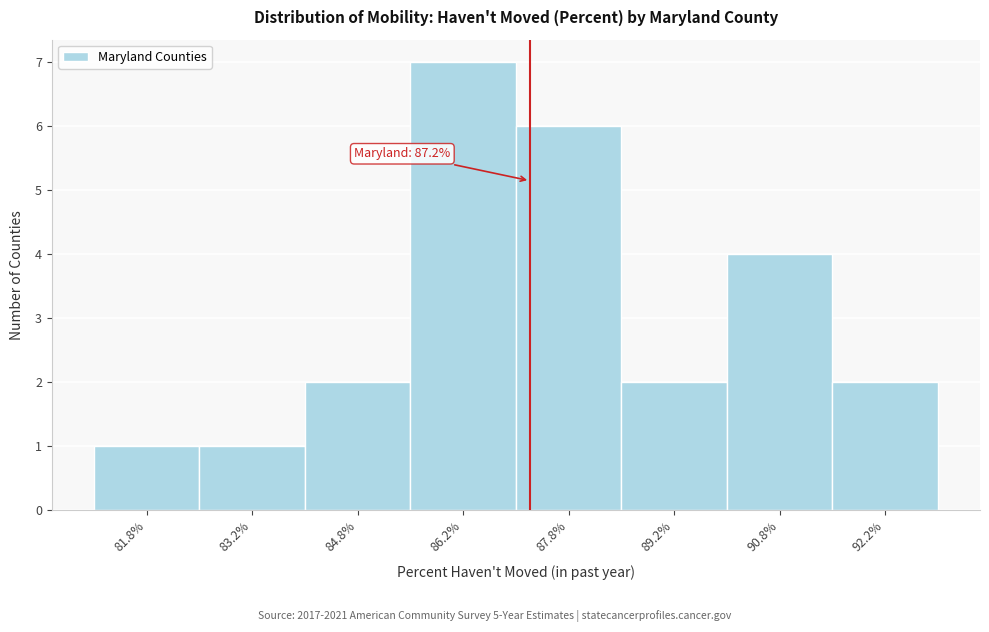

Which range on the x-axis has the tallest bar?

85.5 to 87.0